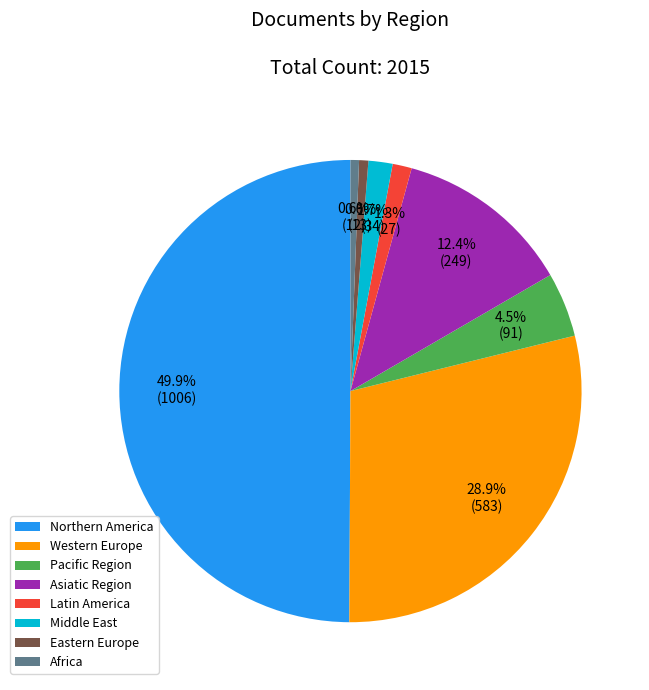

Is Western Europe the majority of the pie?

No